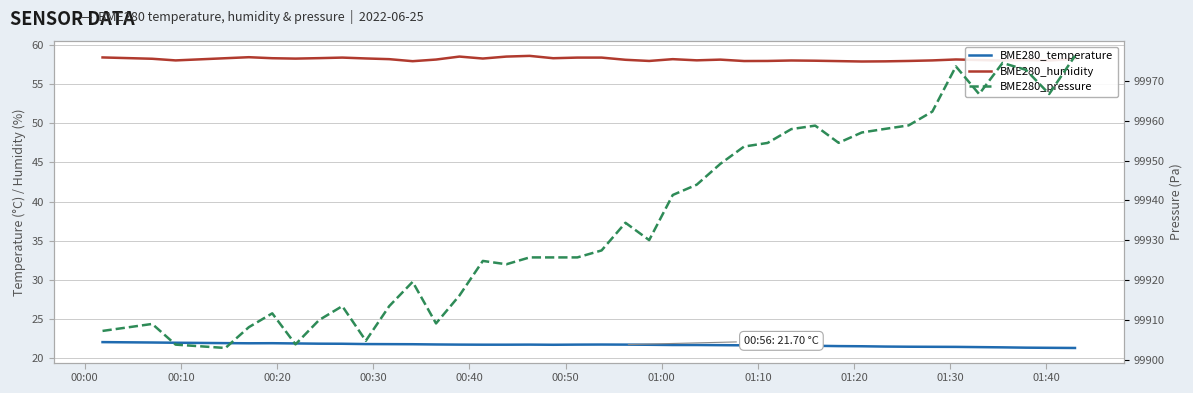

How many distinct data groups are displayed?

3